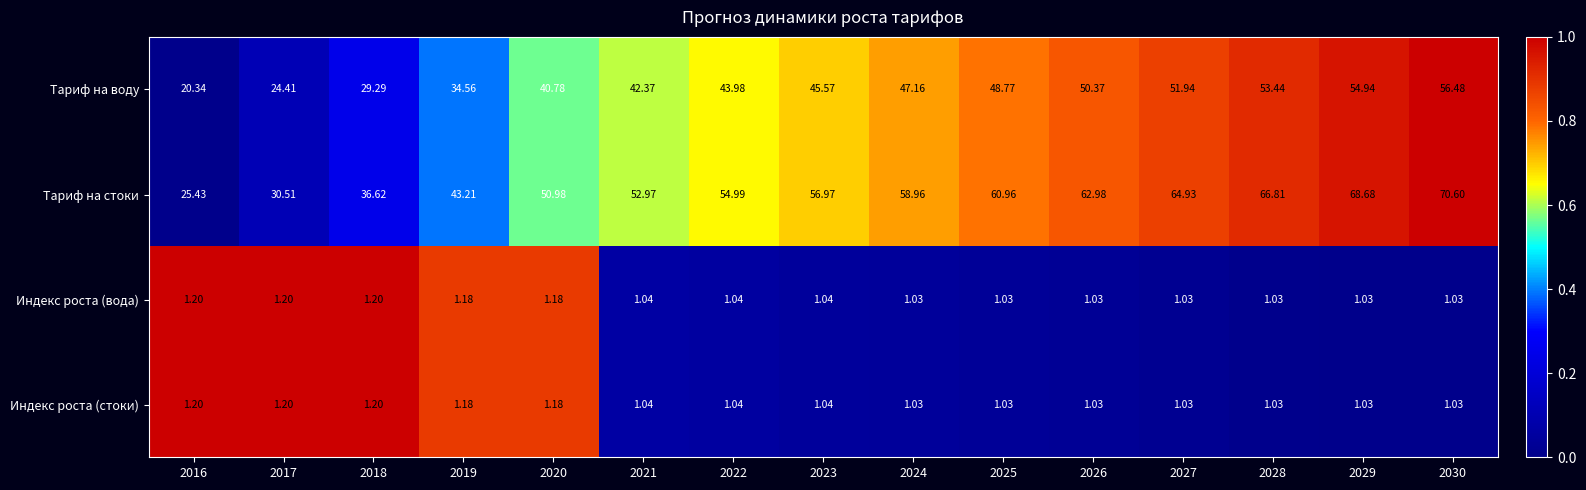

Which series has the largest range (max minus min)?

Тариф на стоки